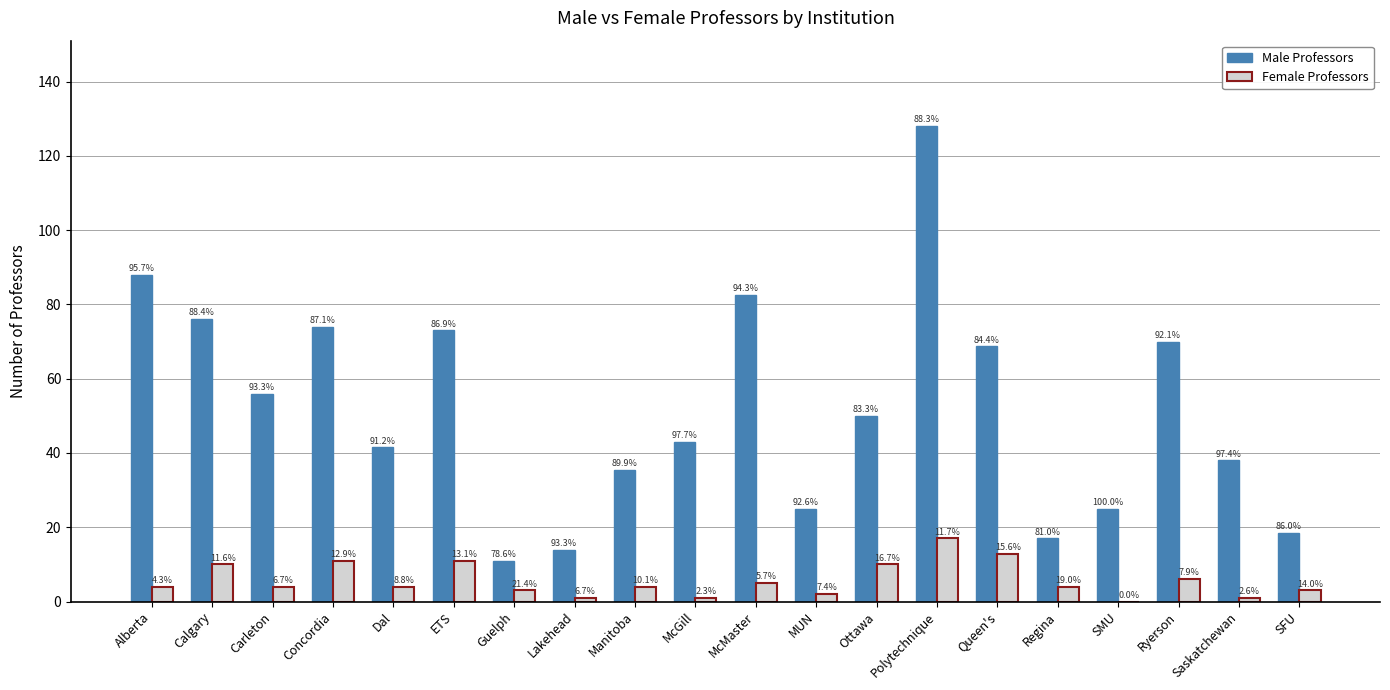

What is the difference between the Female Professors values at Concordia and Ryerson?

5.0